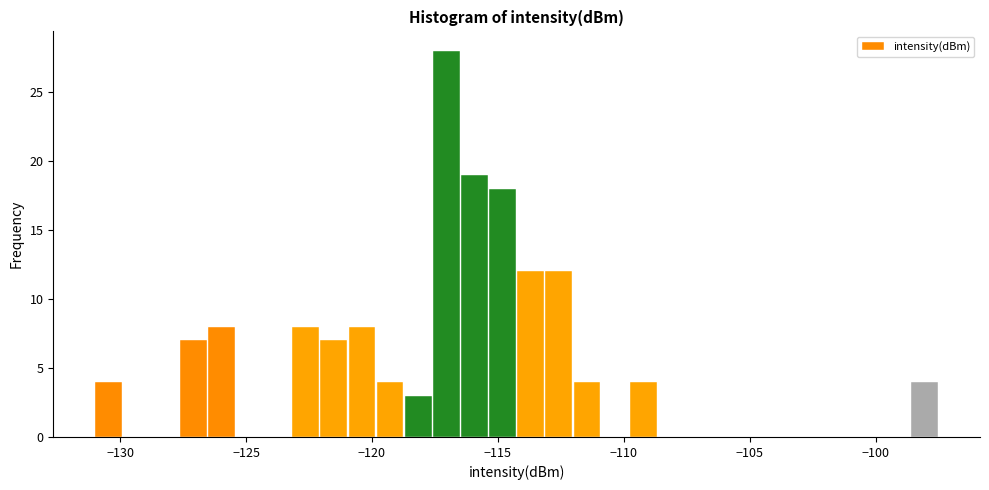

Around what value on the x-axis is the tallest bar? Give the approximate position of its centre, as read against the axis.

-117.0